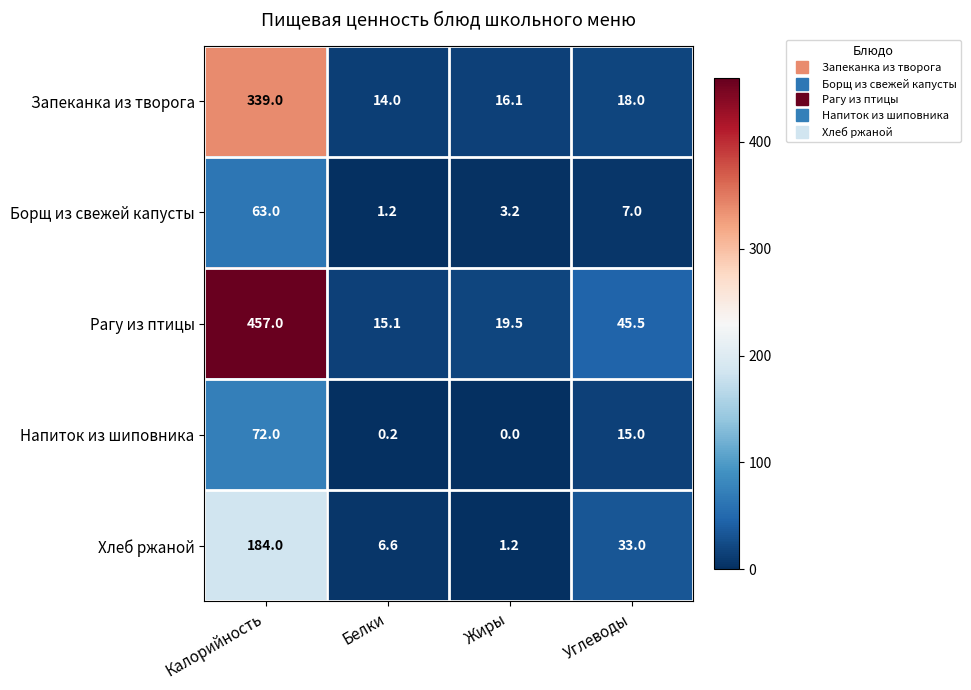

Which series changed the most between Калорийность and Углеводы?

Рагу из птицы